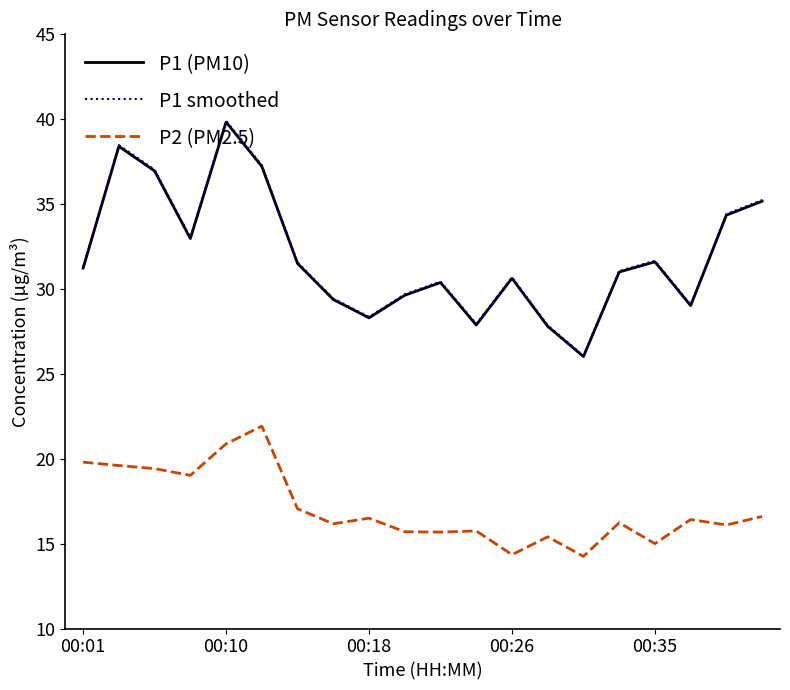

Which series has the widest spread of values?

P1 smoothed